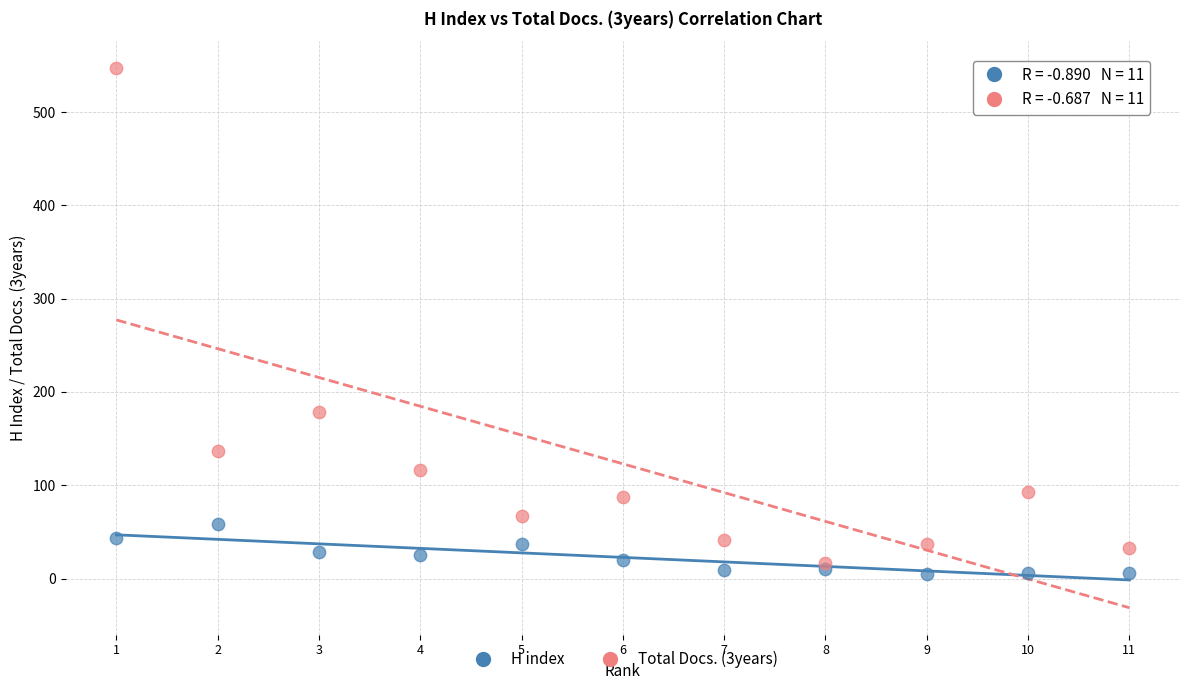

Across all data points, what is the range of Y values (max minus min)?

542